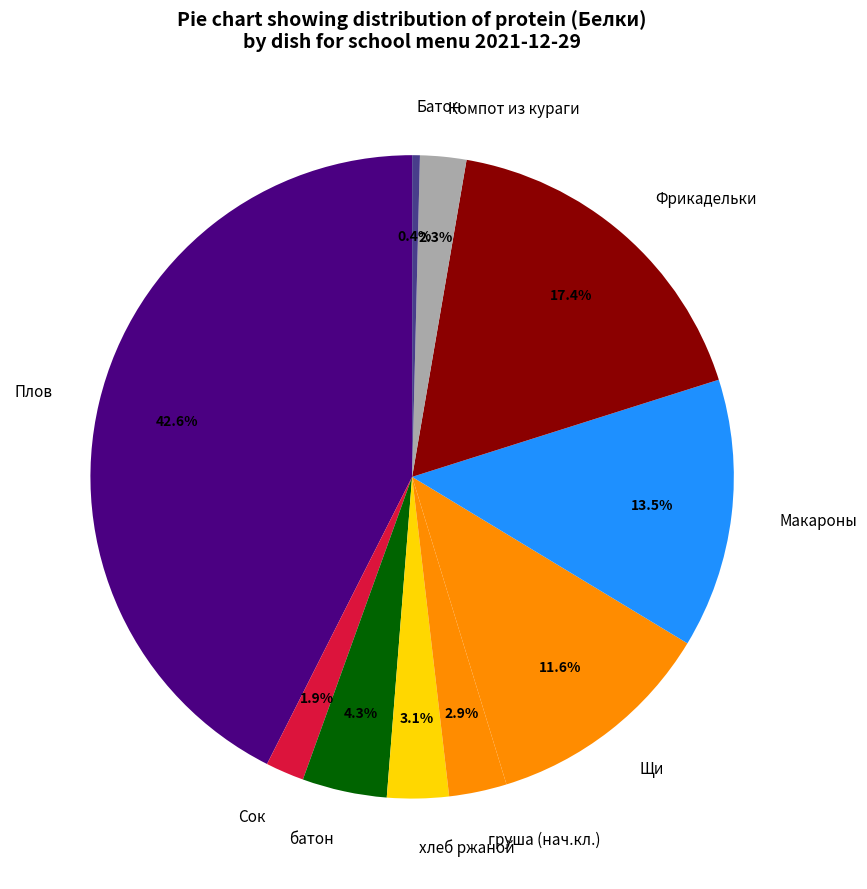

To the nearest percent, what percentage of the pie is батон?

4%